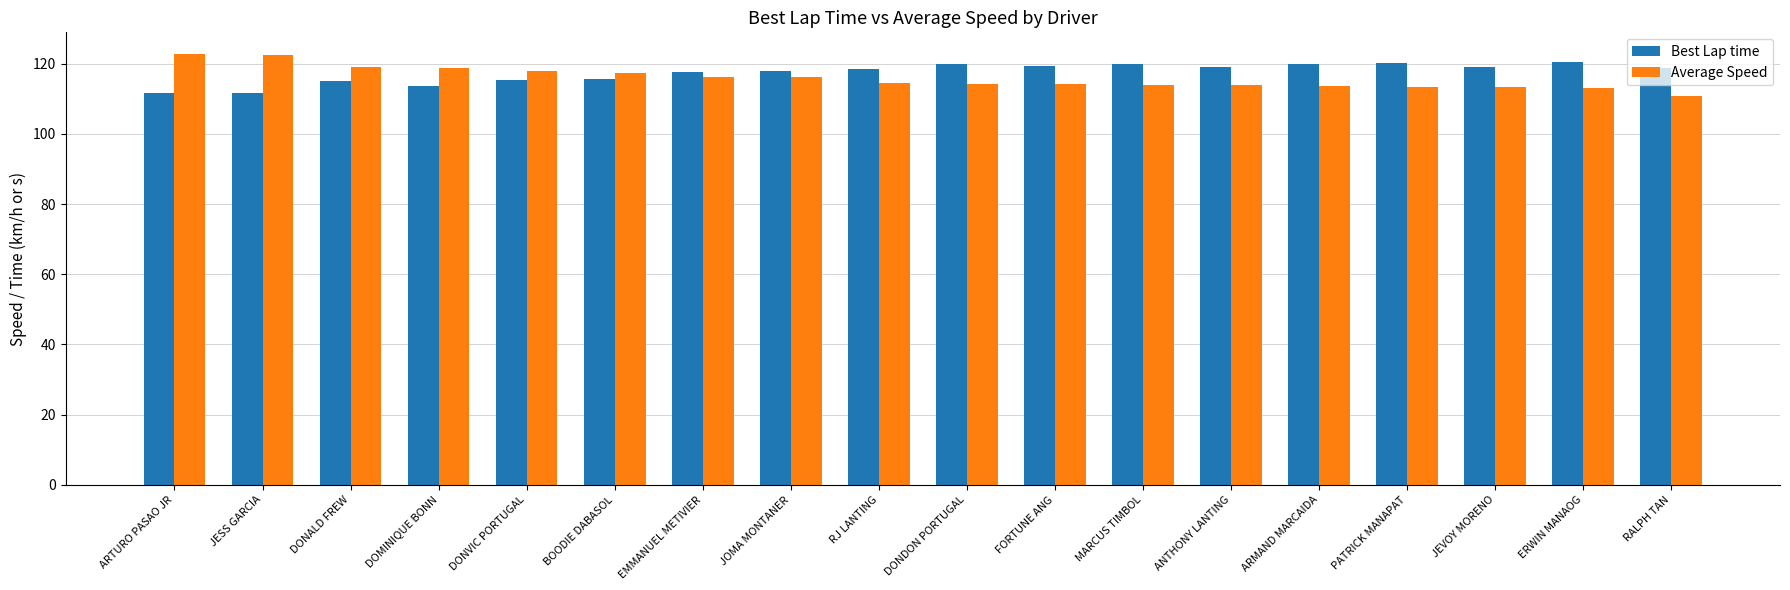

What is the difference between the highest and lowest values at DONALD FREW?

3.9